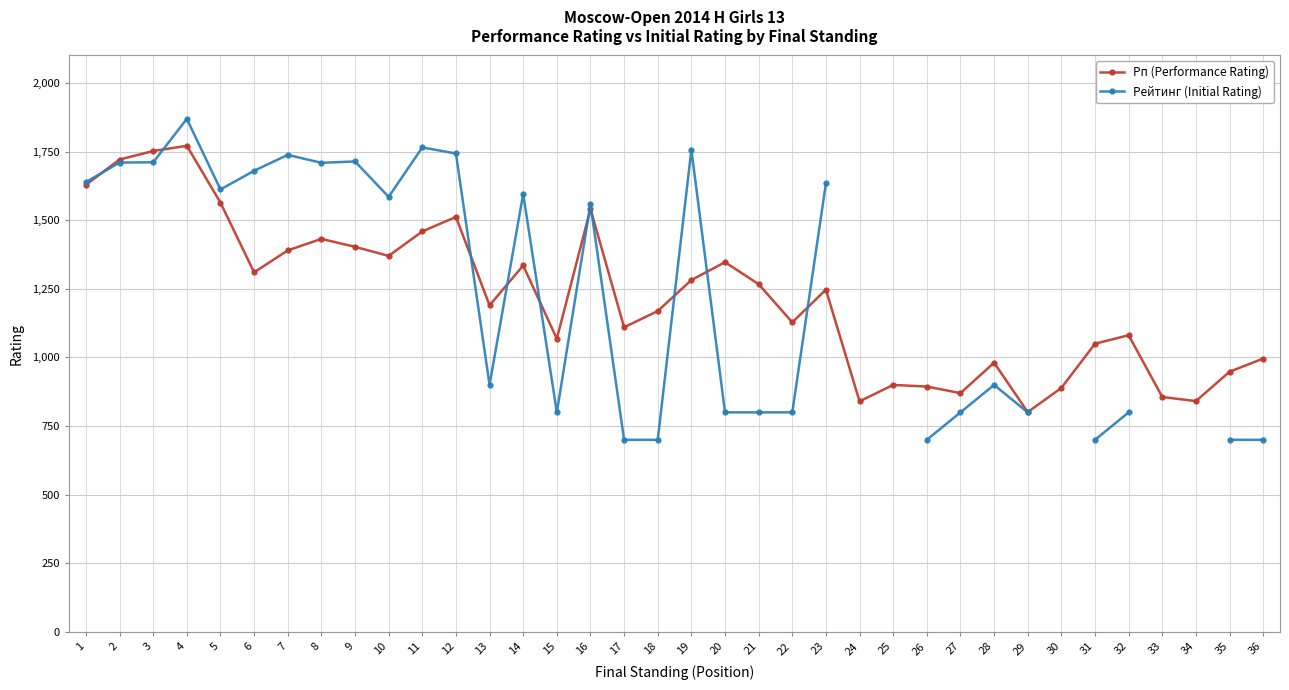

What is the maximum value for Рп (Performance Rating)?

1771